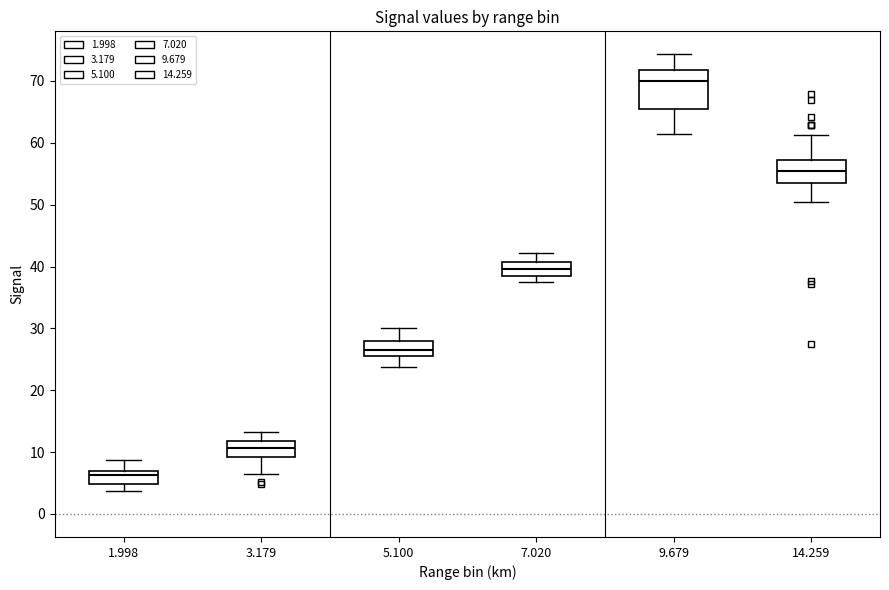

Reading left to right, transcribe this box plot: for each box, give where its median line is, the range the box spans, and where its two whiskers end, as read against the y-axis. The values are not printed on the chart, so give them approximately, as read against the axis.

1.998: median 6, box 5 to 7, whiskers 4 to 9
3.179: median 11, box 9 to 12, whiskers 6 to 13
5.100: median 26 (inside the box), box 26 to 28, whiskers 24 to 30
7.020: median 40, box 39 to 41, whiskers 38 to 42
9.679: median 70, box 65 to 72, whiskers 62 to 74
14.259: median 56, box 54 to 57, whiskers 50 to 61